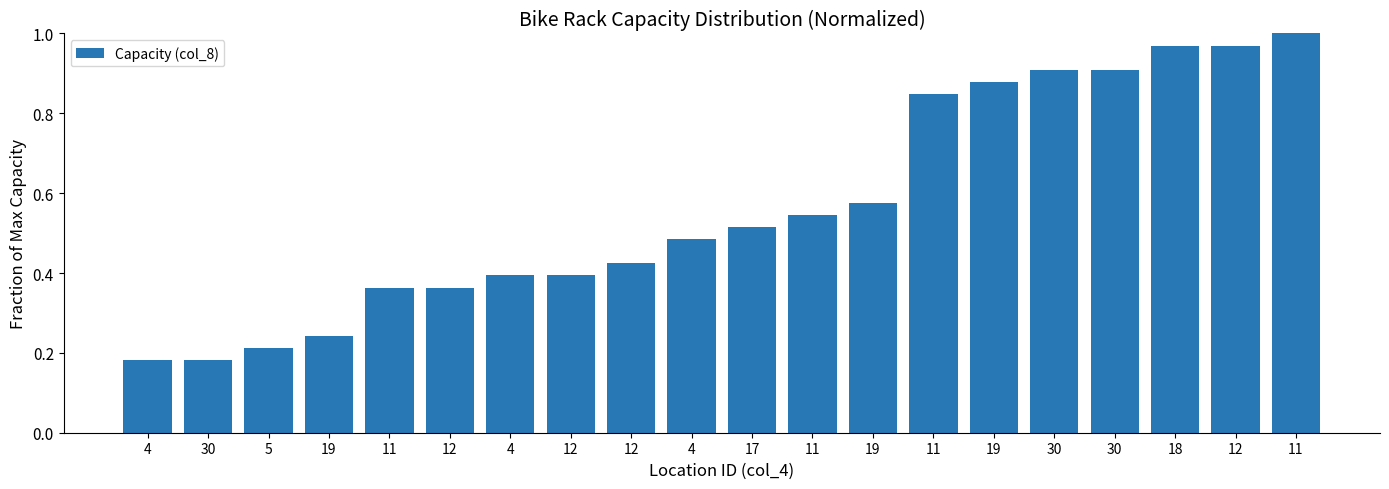

What is the average value?

0.6